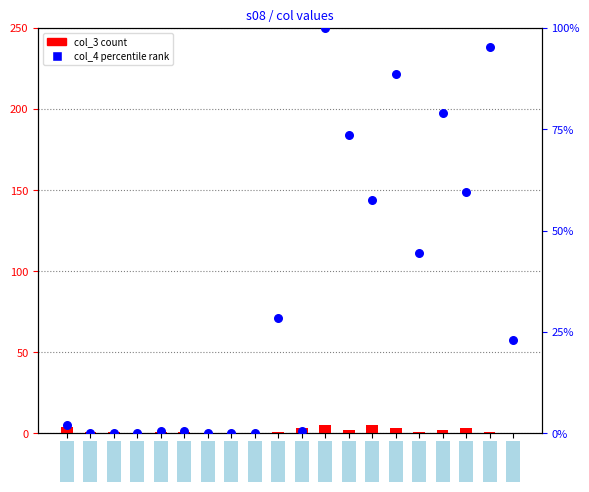

At which category is the sum across all series the highest?

1020